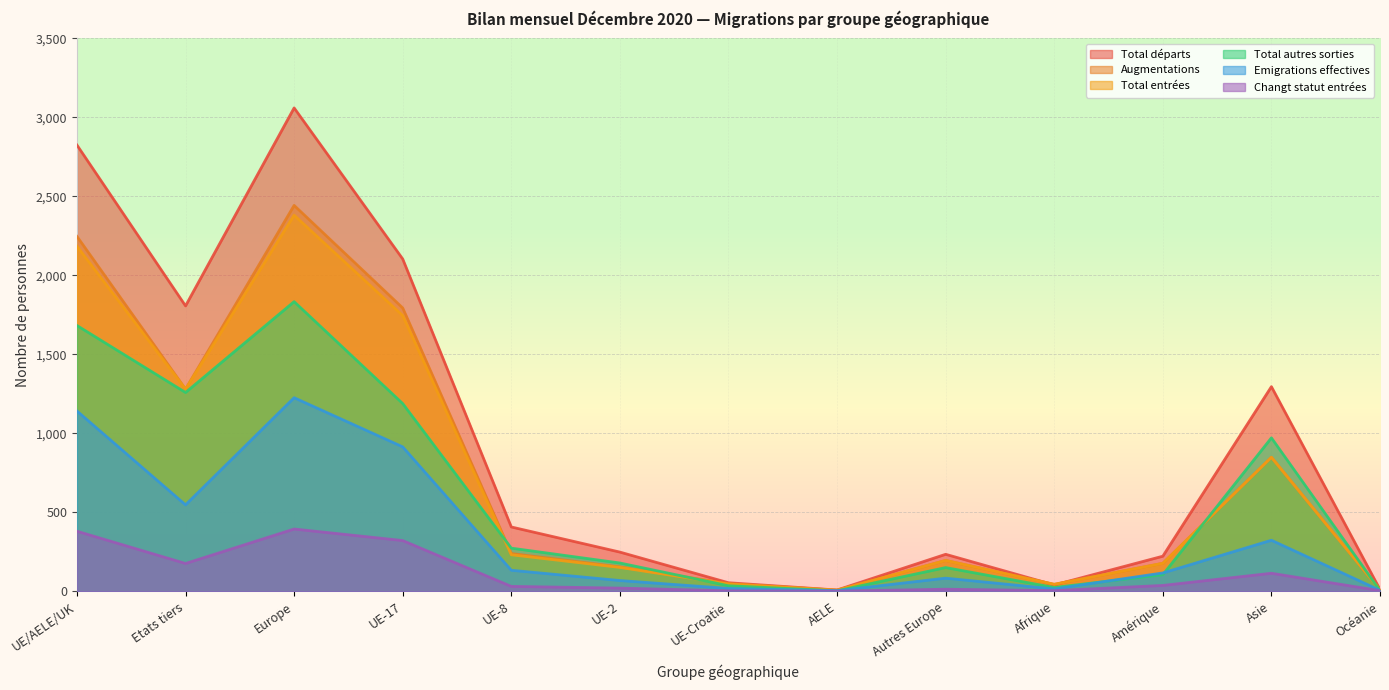

Read the Total départs value at UE-8, to the nearest 100.

400